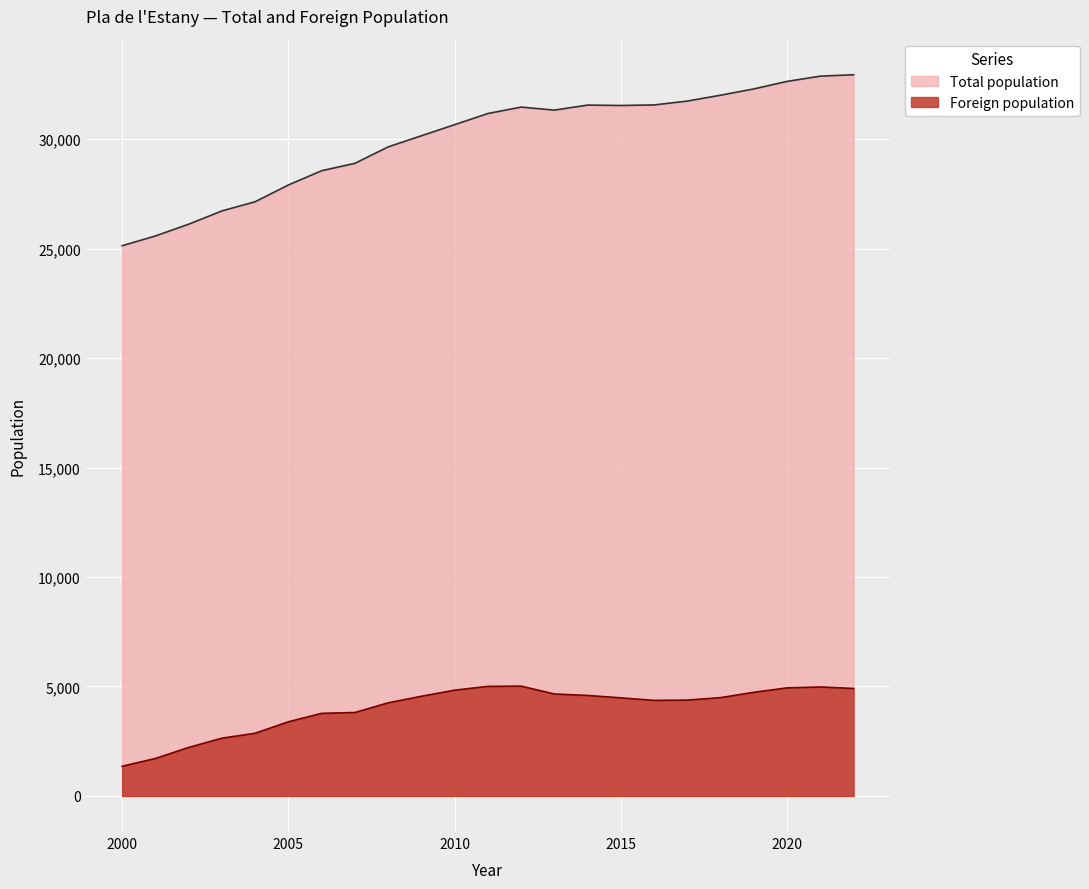

The value of Foreign population at 2012 is 5016. True or false?

True